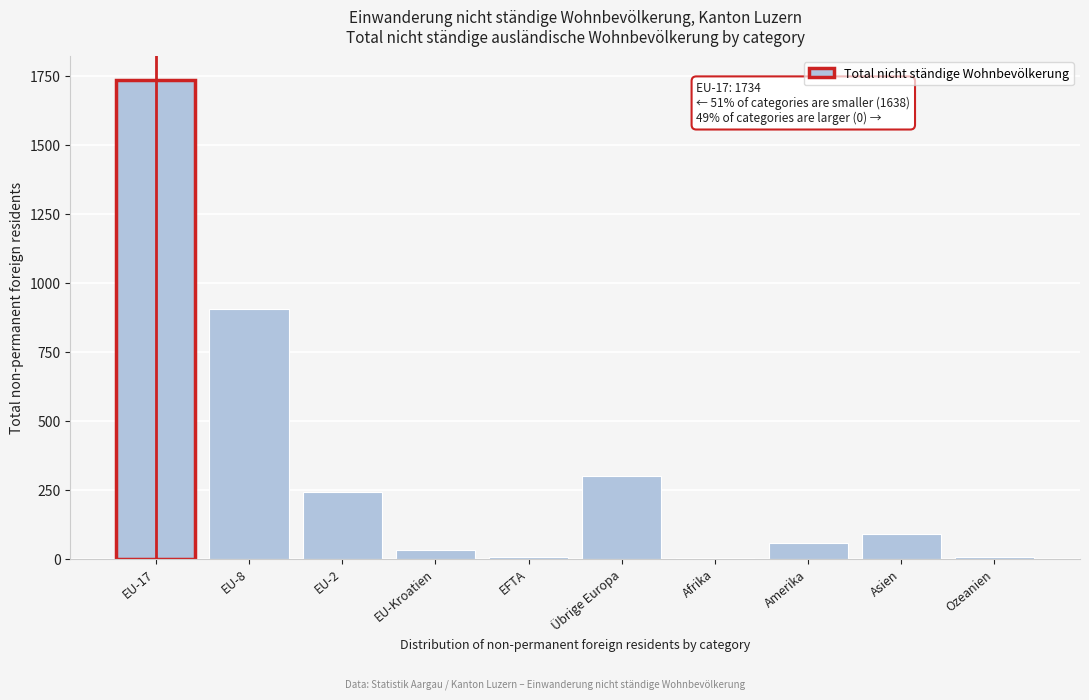

What is the change in value from EU-8 to Asien?

-813